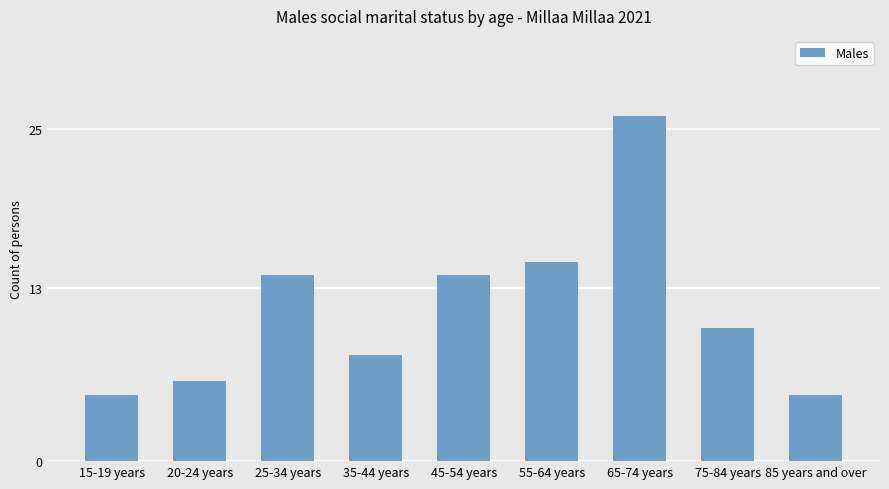

True or false: the data shows 15 at 55-64 years.

True